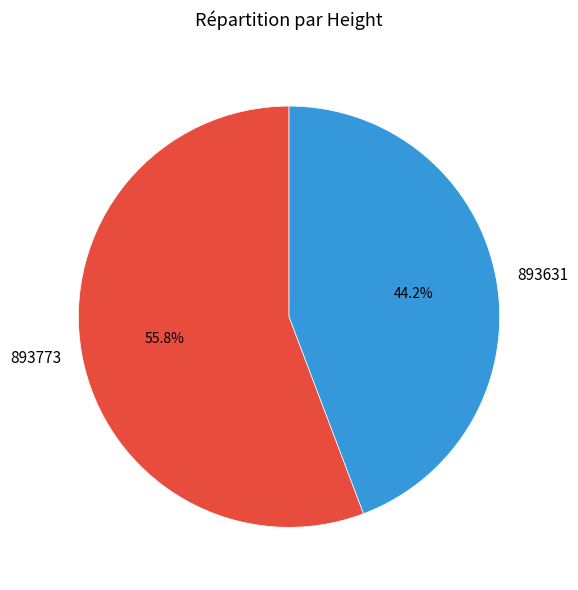

To the nearest percent, what is the difference between the largest and smallest slice percentages?

12%